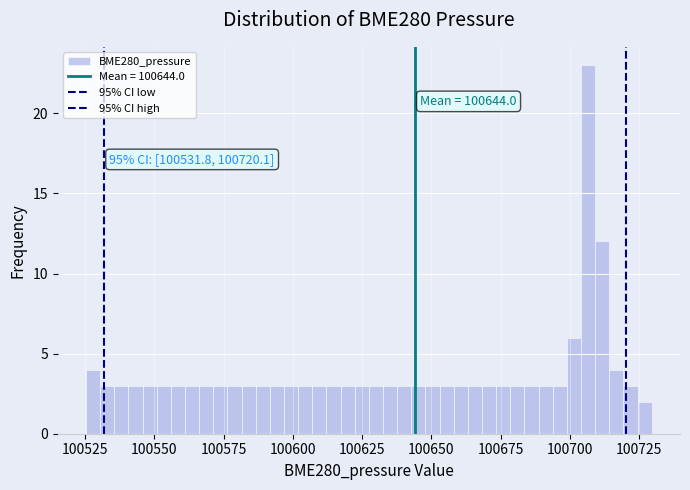

Around what value on the x-axis is the tallest bar? Give the approximate position of its centre, as read against the axis.

100705